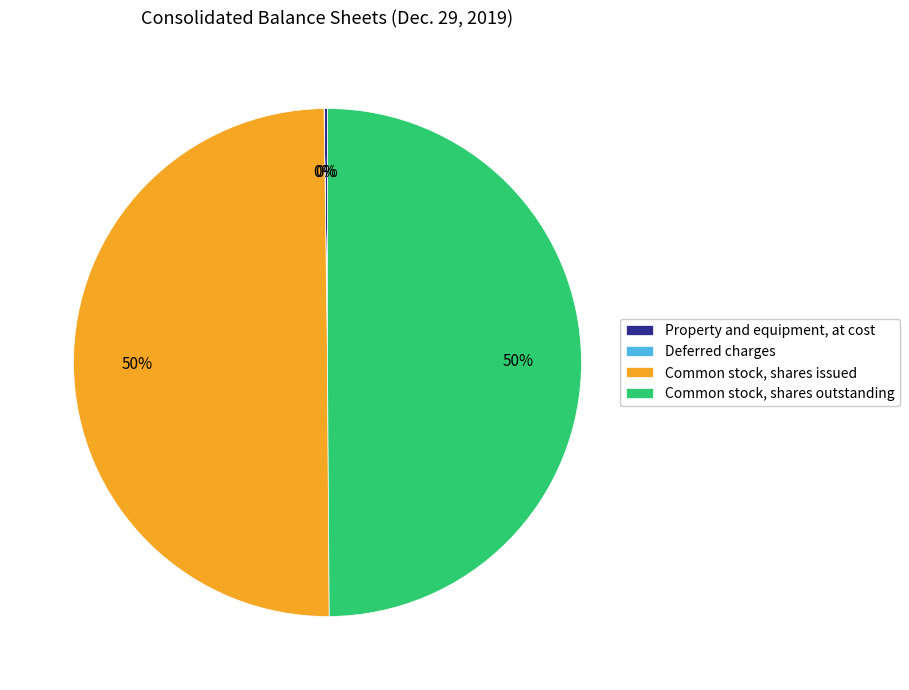

To the nearest percent, what is the average slice percentage?

25%